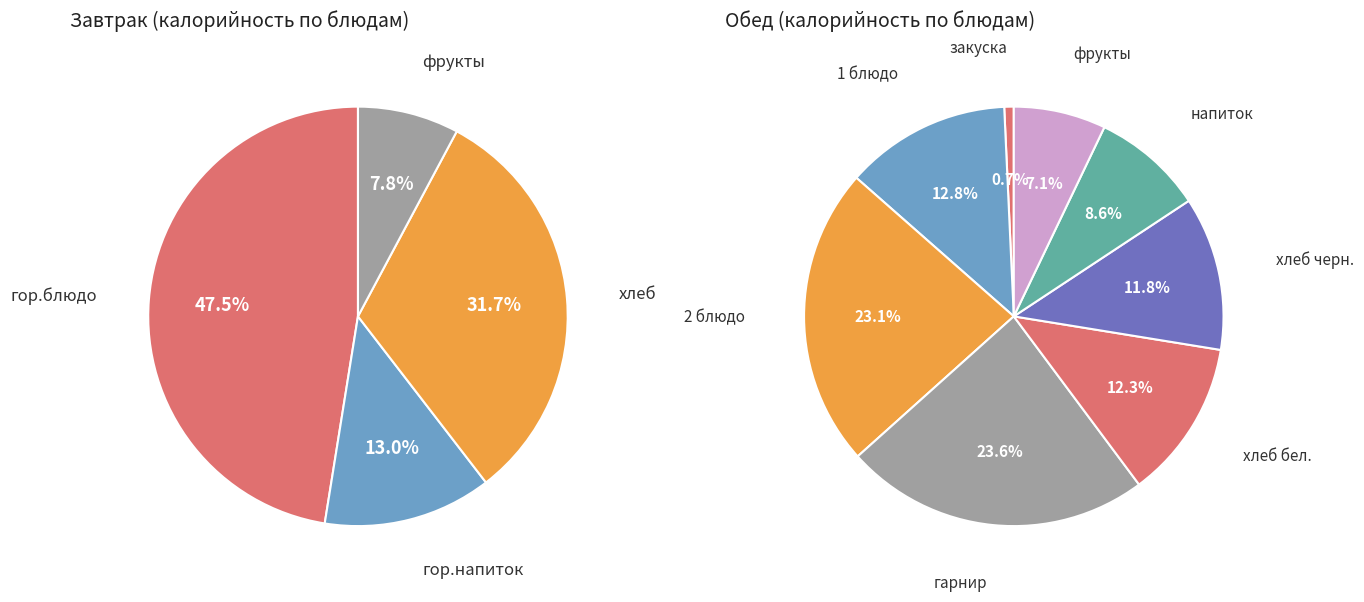

What percentage is the Обед slice, to the nearest percent?

52%